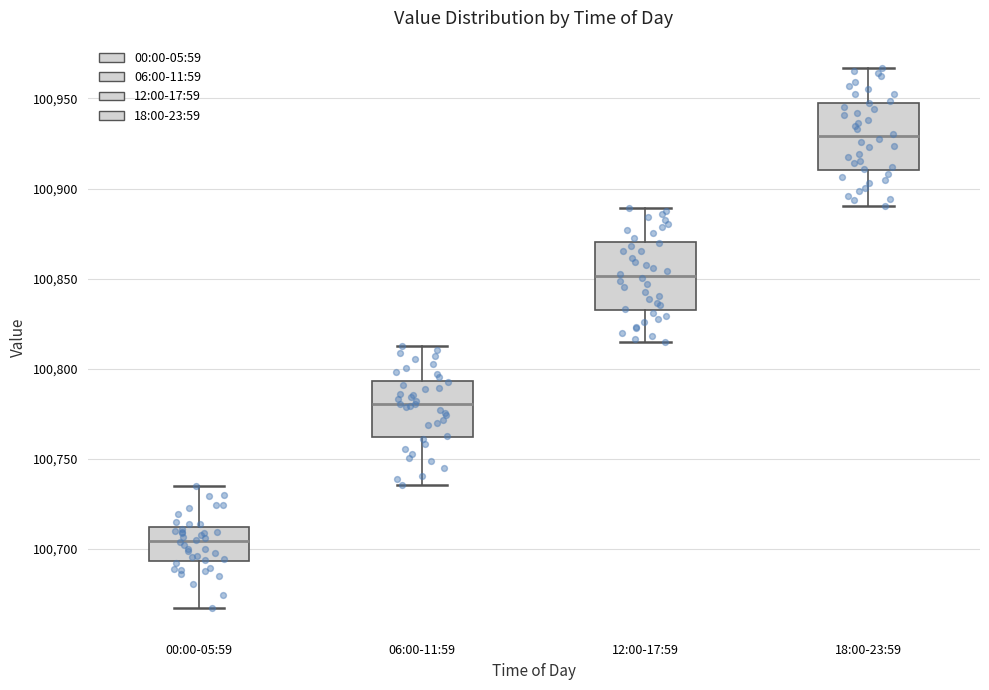

Where is the upper edge of the box for 00:00-05:59 on the y-axis? The values are not printed on the chart, so give them approximately, as read against the axis.

100710